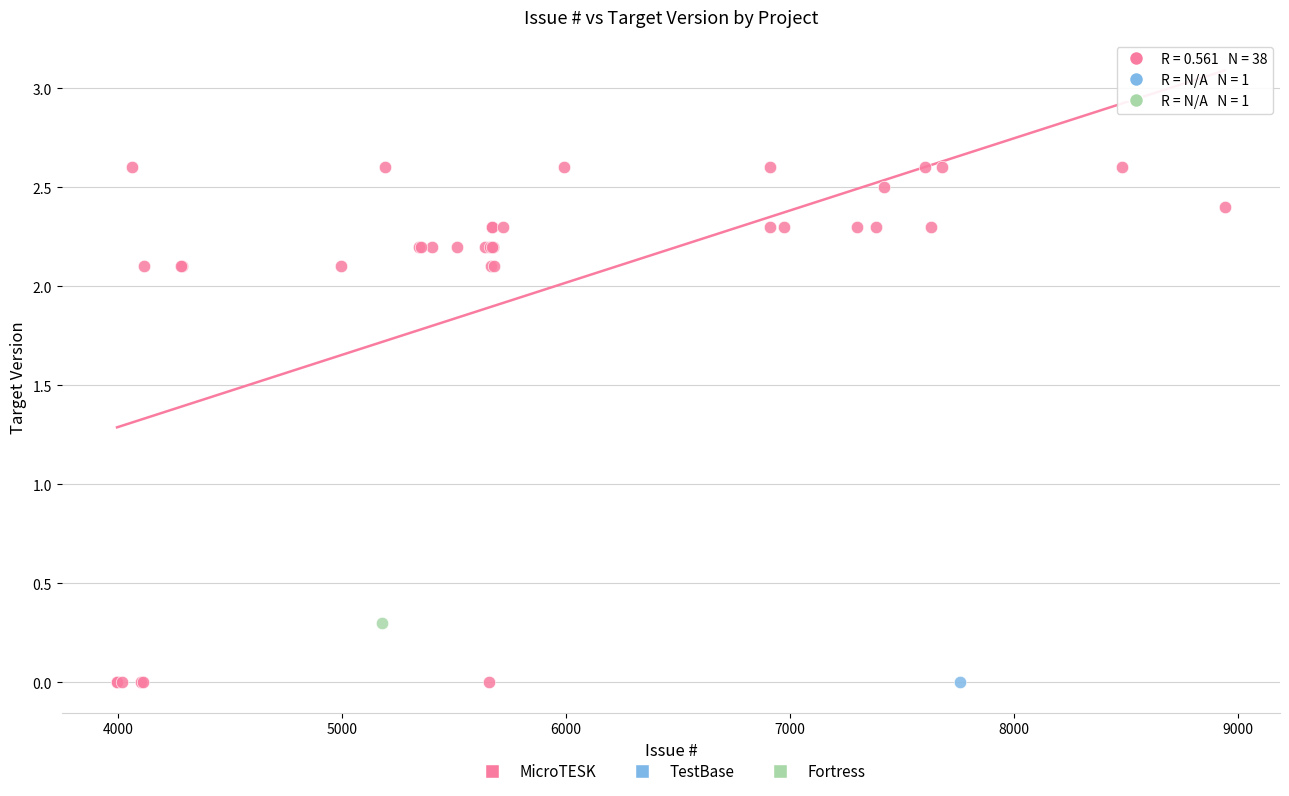

What are all the series names shown in the legend?

MicroTESK, TestBase, Fortress